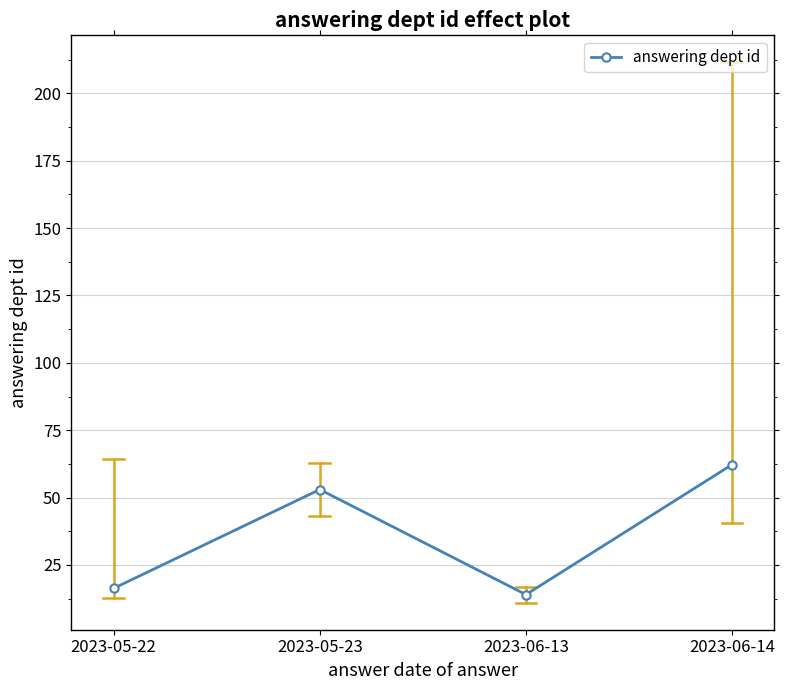

Does the chart display data point markers on the line(s)?

Yes